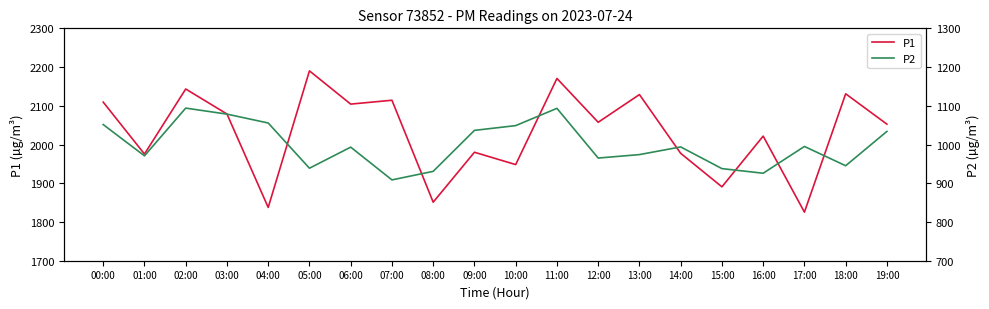

Reading left to right, extract all data points from this chart.

P1: 2109.5	1975.5	2143.3	2078.8	1837.6	2190.1	2104.4	2114.3	1851.1	1980.1	1948.2	2170.6	2057.4	2129.0	1977.3	1890.8	2021.7	1825.4	2131.0	2052.6
P2: 1051.5	970.8	1094.0	1078.5	1055.6	938.8	993.2	908.7	930.8	1036.5	1048.9	1093.4	965.1	974.0	993.8	937.8	925.9	995.0	945.3	1033.9